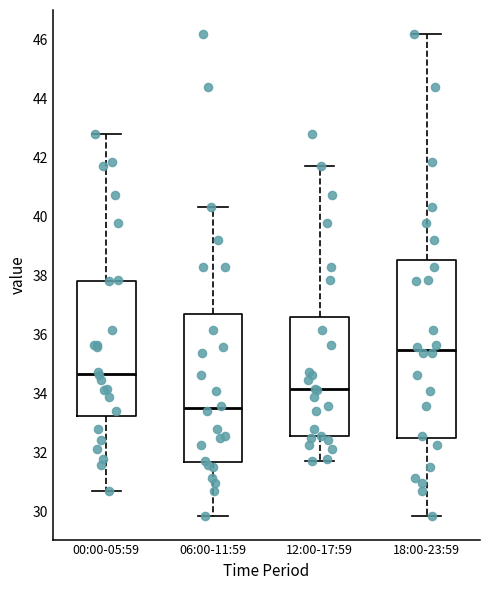

Reading left to right, read every box against the y-axis: the position of its median line, the range the box covers, and the ends of its whiskers. The values are not printed on the chart, so give them approximately, as read against the axis.

00:00-05:59: median 34.6, box 33.2 to 37.8, whiskers 30.8 to 42.8
06:00-11:59: median 33.6, box 31.6 to 36.8, whiskers 29.8 to 40.4
12:00-17:59: median 34.2, box 32.6 to 36.6, whiskers 31.8 to 41.8
18:00-23:59: median 35.4, box 32.4 to 38.6, whiskers 29.8 to 46.2